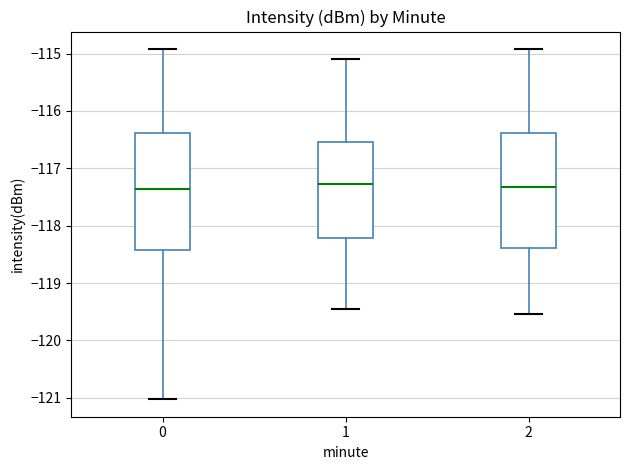

Reading left to right, transcribe this box plot: for each box, give where its median line is, the range the box spans, and where its two whiskers end, as read against the y-axis. The values are not printed on the chart, so give them approximately, as read against the axis.

0: median -117.4, box -118.4 to -116.4, whiskers -121.0 to -114.9
1: median -117.3, box -118.2 to -116.5, whiskers -119.5 to -115.1
2: median -117.3, box -118.4 to -116.4, whiskers -119.5 to -114.9